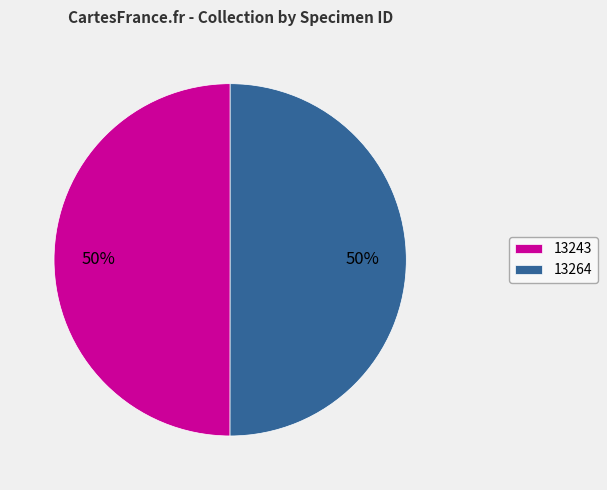

Combined, do 13243 and 13264 account for over 50%?

Yes